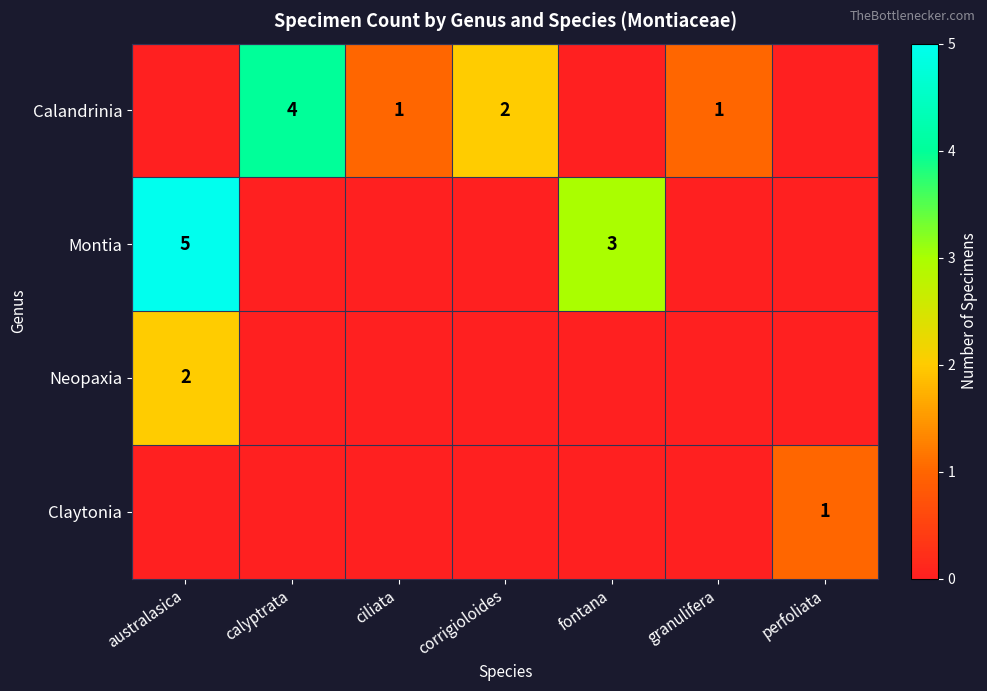

The Calandrinia series shows 2 at corrigioloides. True or false?

True